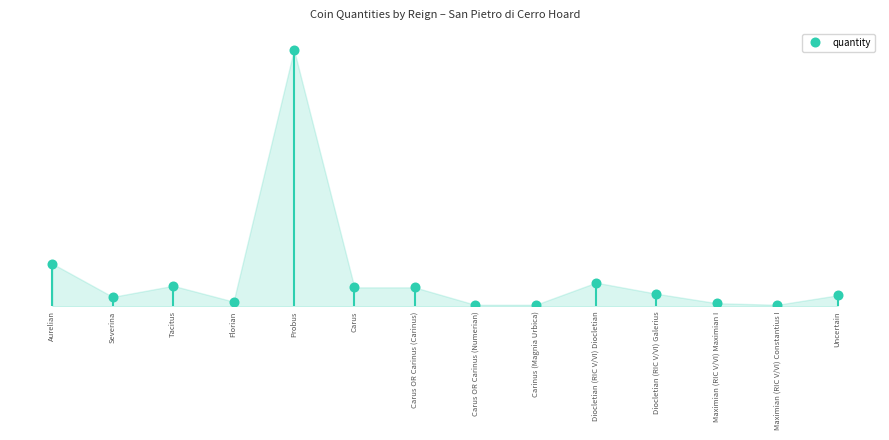

List the labels in order of value, smallest first.

Carus OR Carinus (Numerian), Carinus (Magnia Urbica), Maximian (RIC V/VI) Constantius I, Maximian (RIC V/VI) Maximian I, Florian, Severina, Uncertain, Diocletian (RIC V/VI) Galerius, Carus, Carus OR Carinus (Carinus), Tacitus, Diocletian (RIC V/VI) Diocletian, Aurelian, Probus